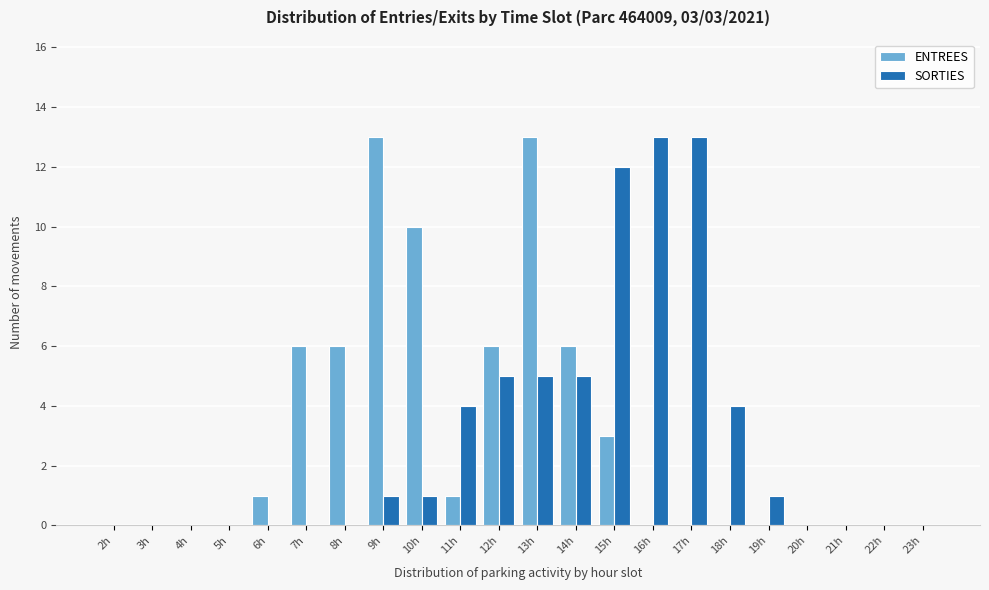

Between 11h and 22h, which series saw the biggest shift?

SORTIES